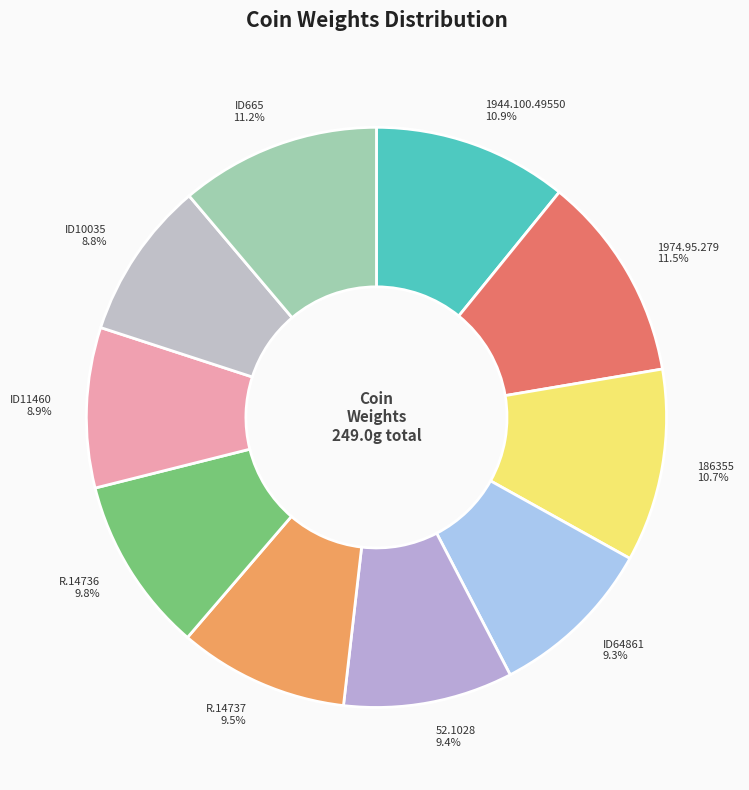

To the nearest percent, what is the difference between the largest and smallest slice percentages?

3%